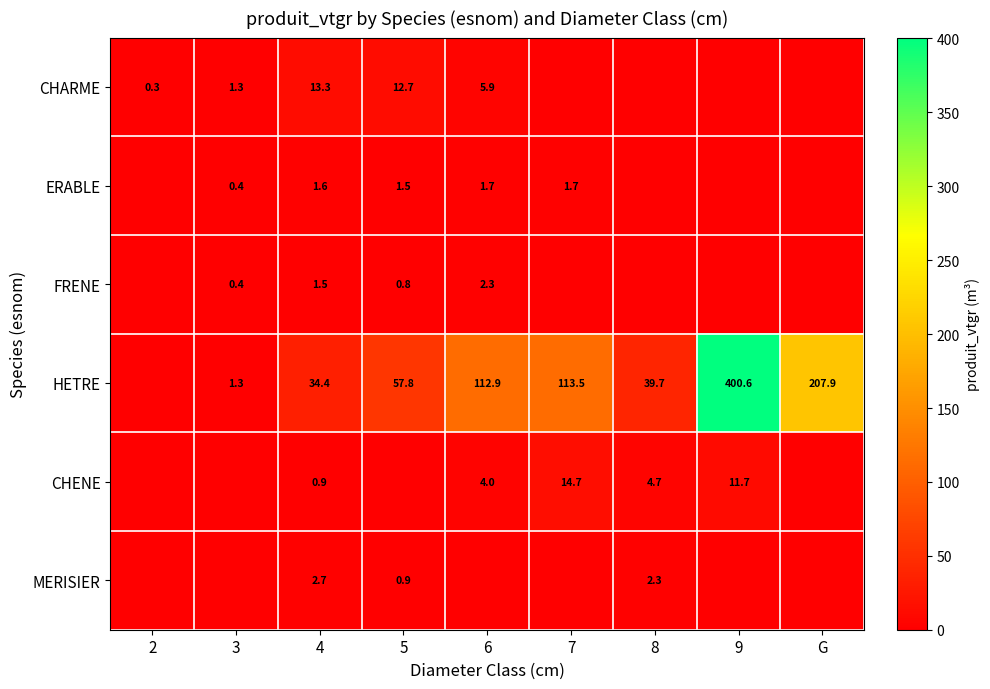

Is it true that CHENE equals 4.7 at 8?

True